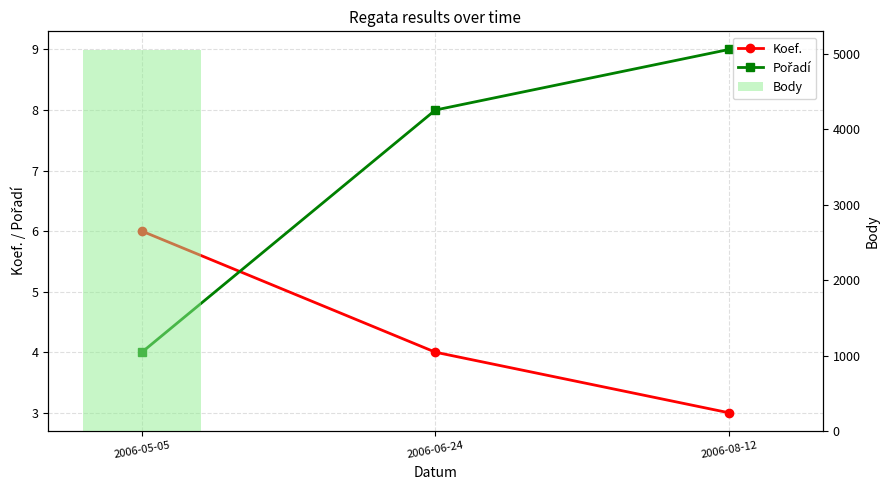

What position from the left is 2006-08-12?

3